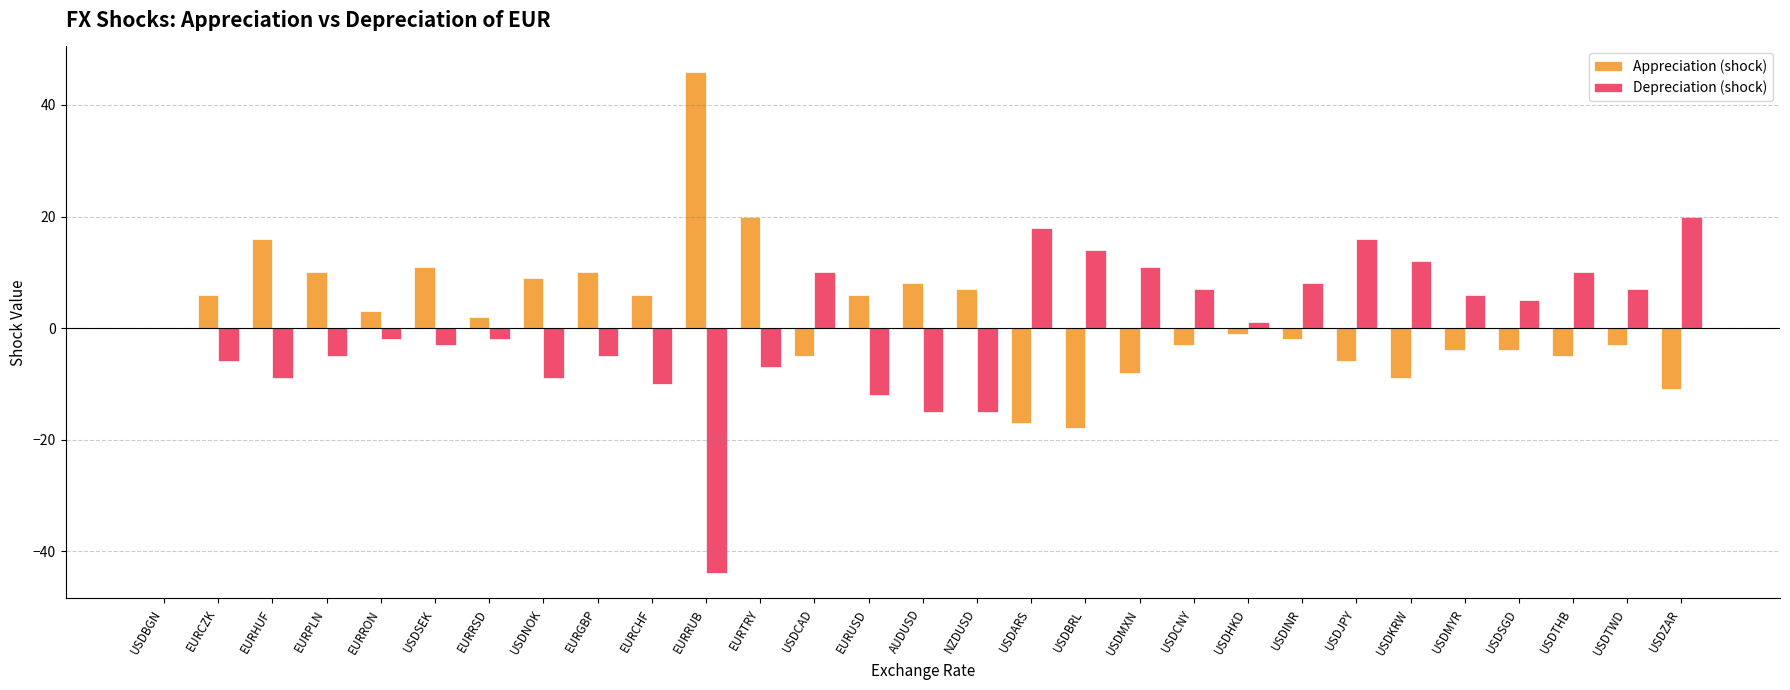

What is the difference between the Appreciation (shock) values at EURCHF and USDARS?

23